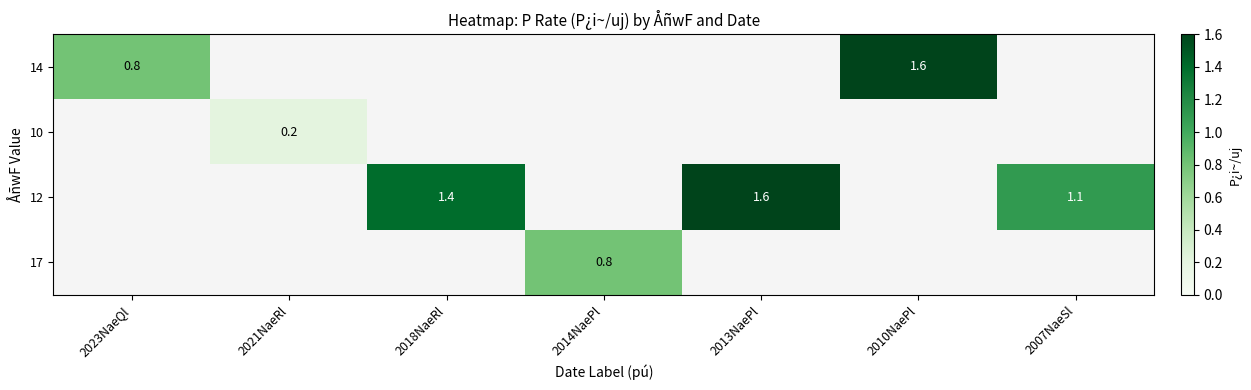

Is the value of 17 at 2014NaePl greater than the value of 14 at 2010NaePl?

No